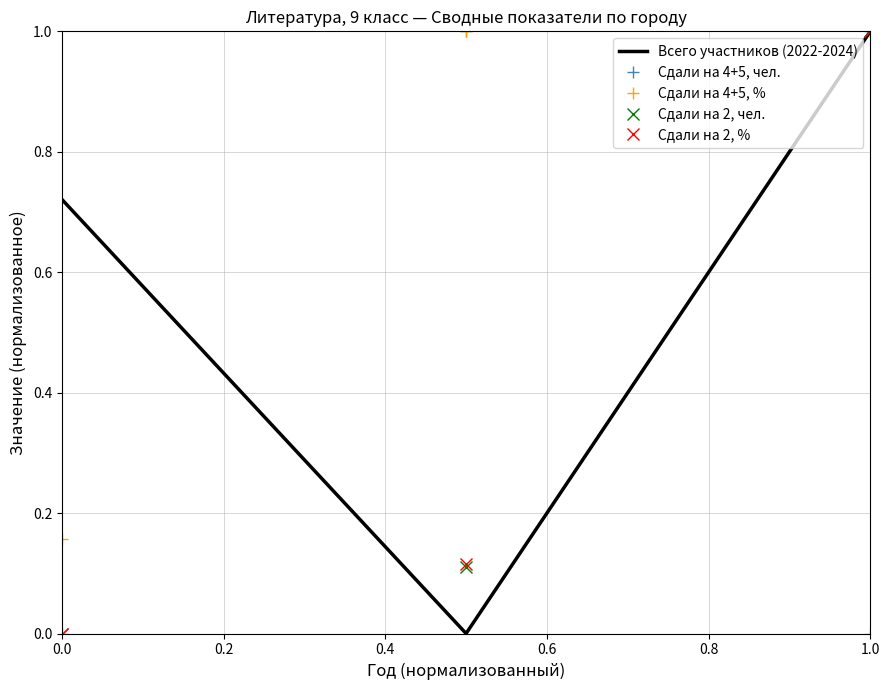

How many values in the Сдали на 4+5, чел. series are below 1?

1